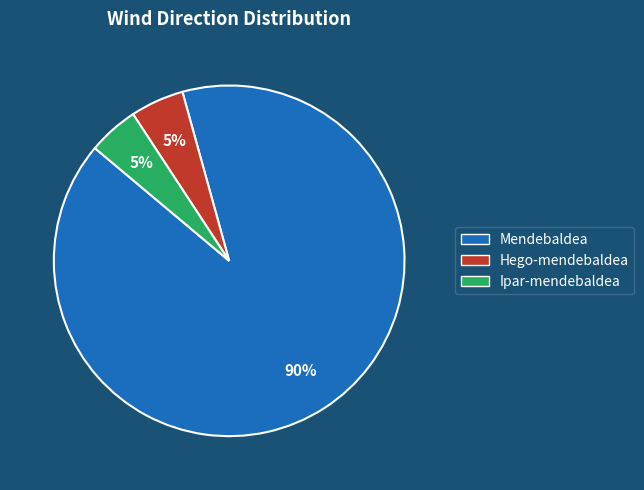

Does any single category account for the majority?

Yes